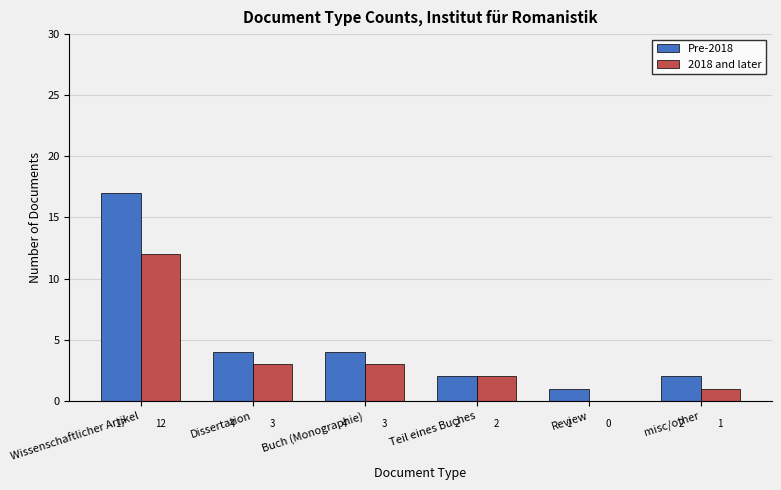

Reading left to right, extract all data points from this chart.

Pre-2018: Wissenschaftlicher Artikel=17	Dissertation=4	Buch (Monographie)=4	Teil eines Buches=2	Review=1	misc/other=2
2018 and later: Wissenschaftlicher Artikel=12	Dissertation=3	Buch (Monographie)=3	Teil eines Buches=2	Review=0	misc/other=1